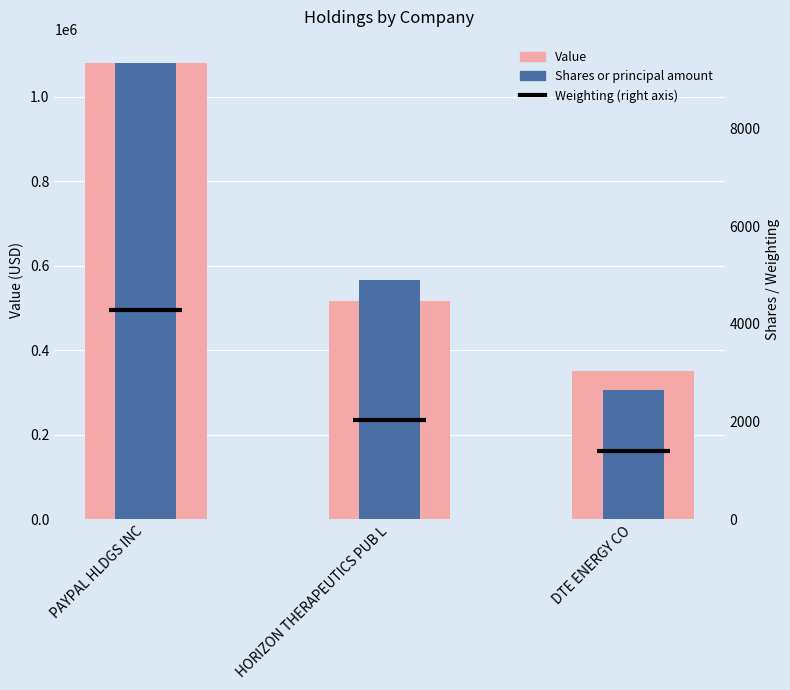

The value of Shares or principal amount at HORIZON THERAPEUTICS PUB L is 4900. True or false?

True